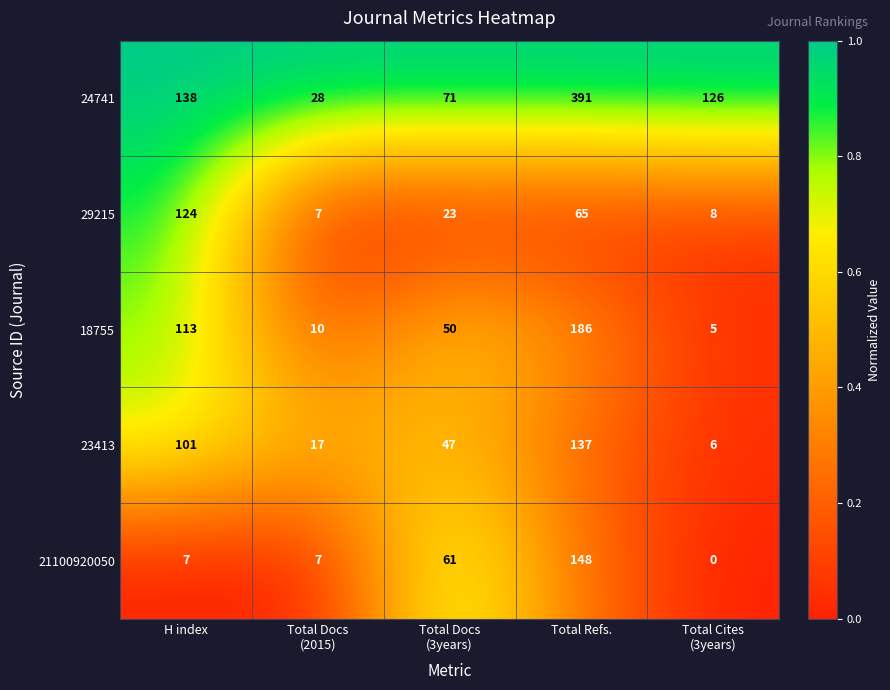

Which series has the widest spread of values?

24741